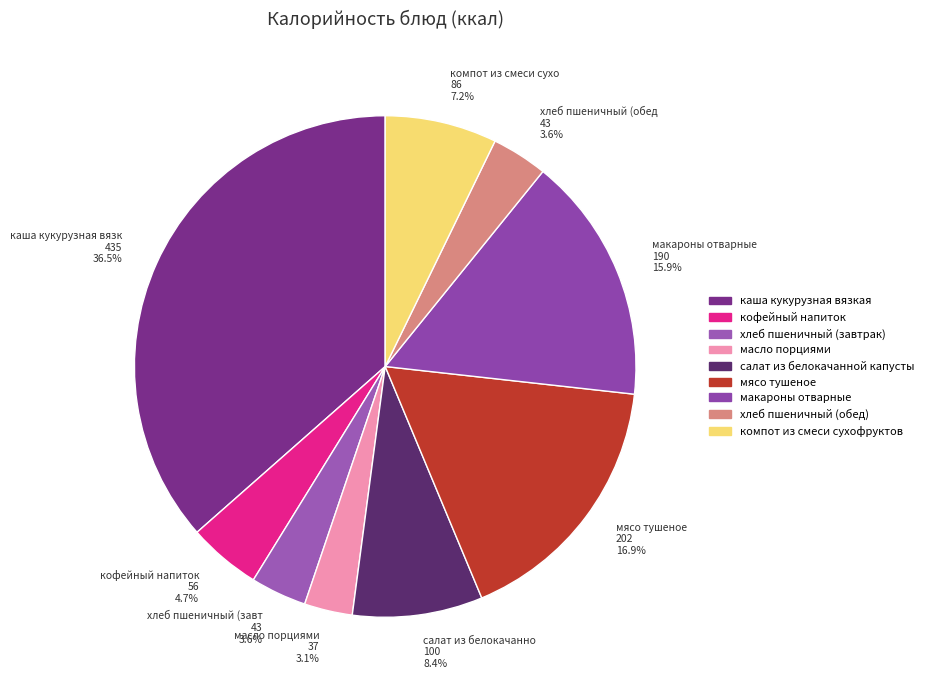

Which slice is the largest?

каша кукурузная вязкая